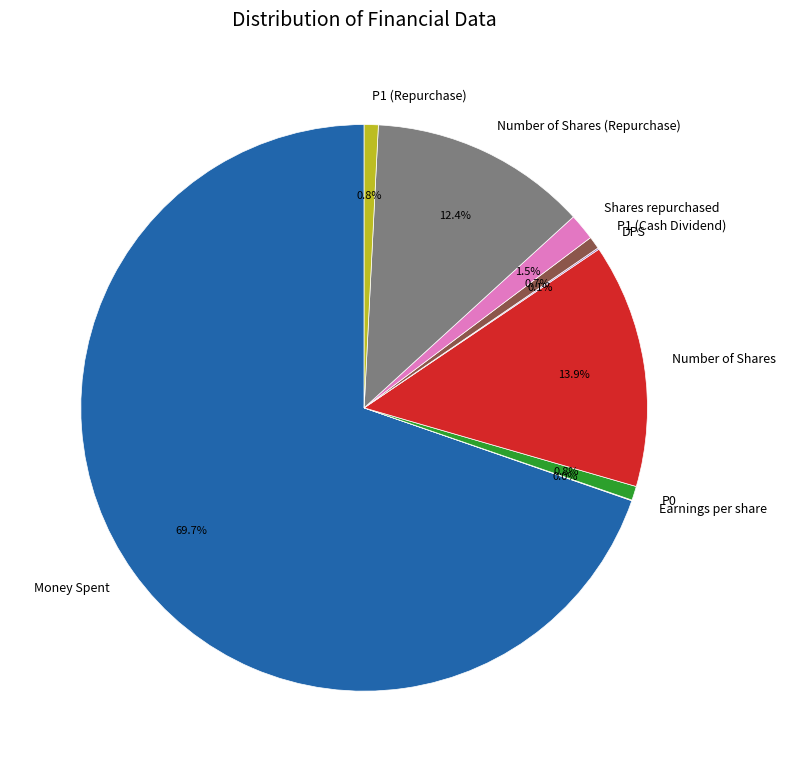

Which slice is the largest?

Money Spent